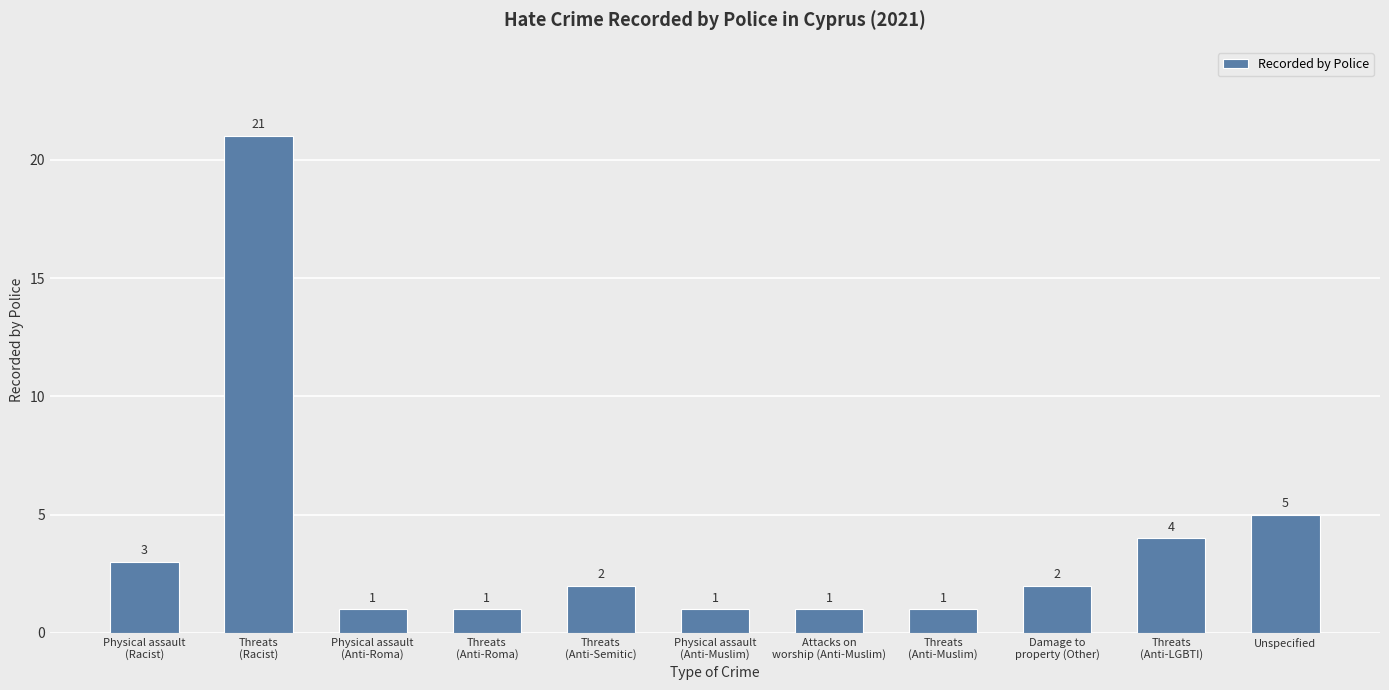

What is the value of the 5th bar from the left?

2